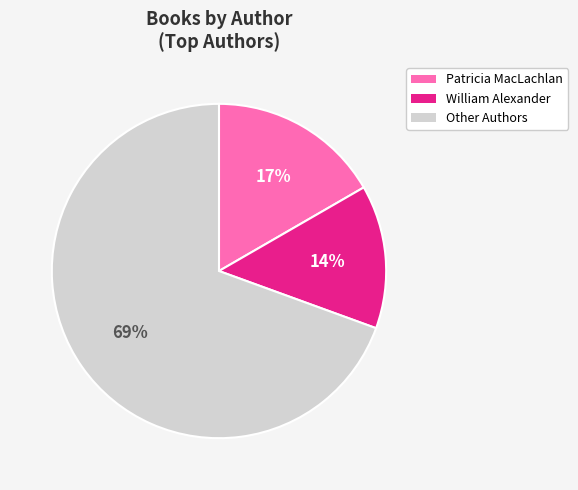

Between Other Authors and Patricia MacLachlan, which is larger?

Other Authors